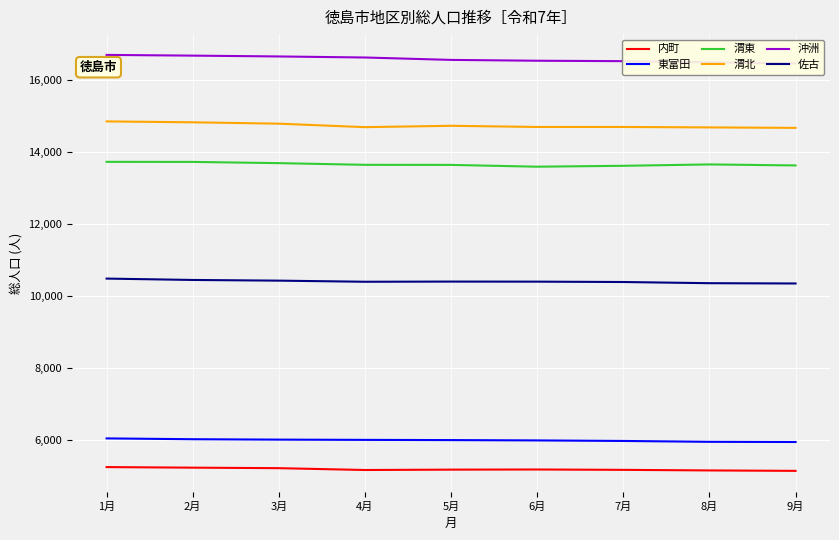

Which label corresponds to the largest value in the chart?

1月